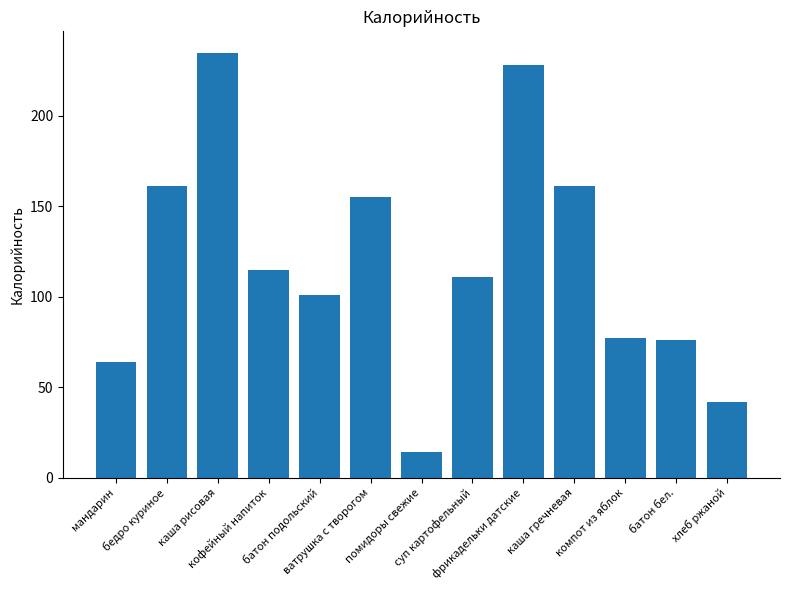

What is the value of the 2nd bar from the left?

161